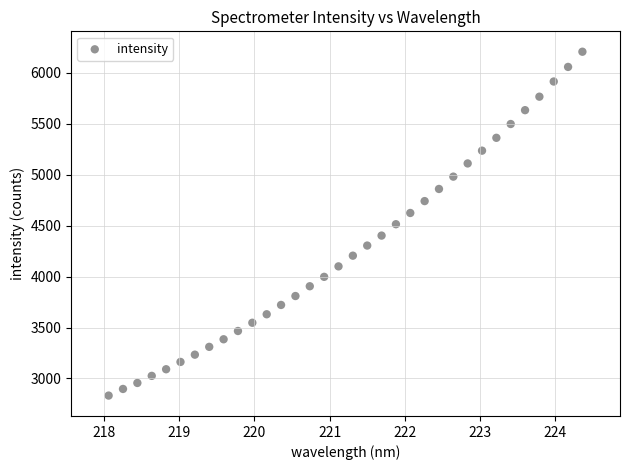

What is the range of X values (max minus min)?

6.3